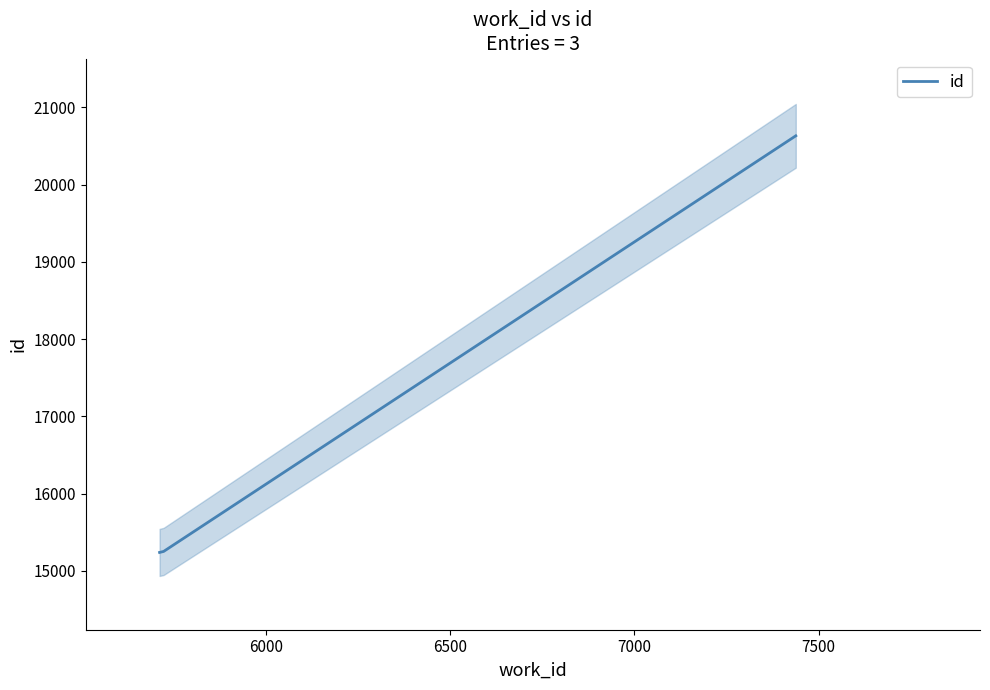

Is it true that the value at 5500 is 26706?

False